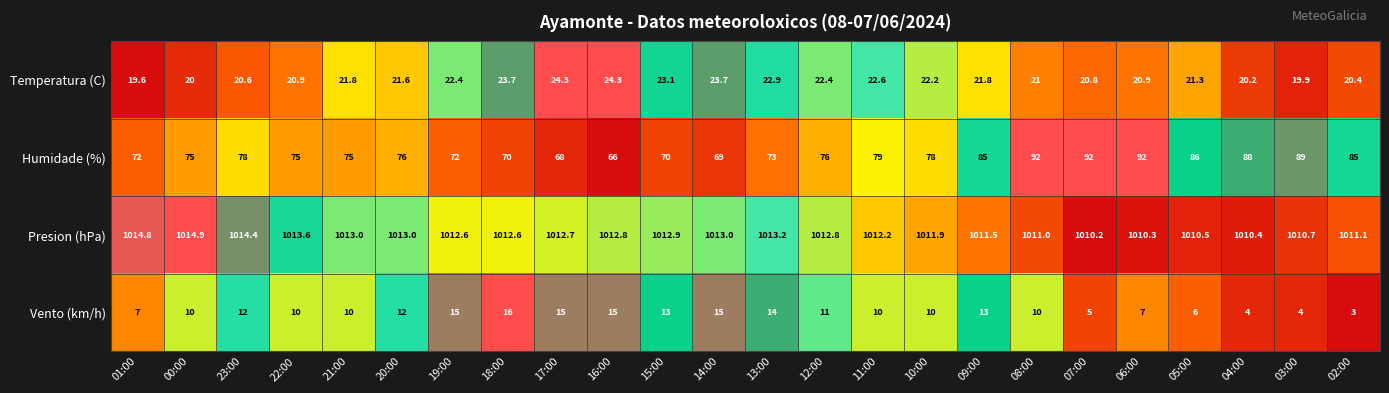

True or false: Temperatura (C) has a value of 20.8 at 07:00.

True